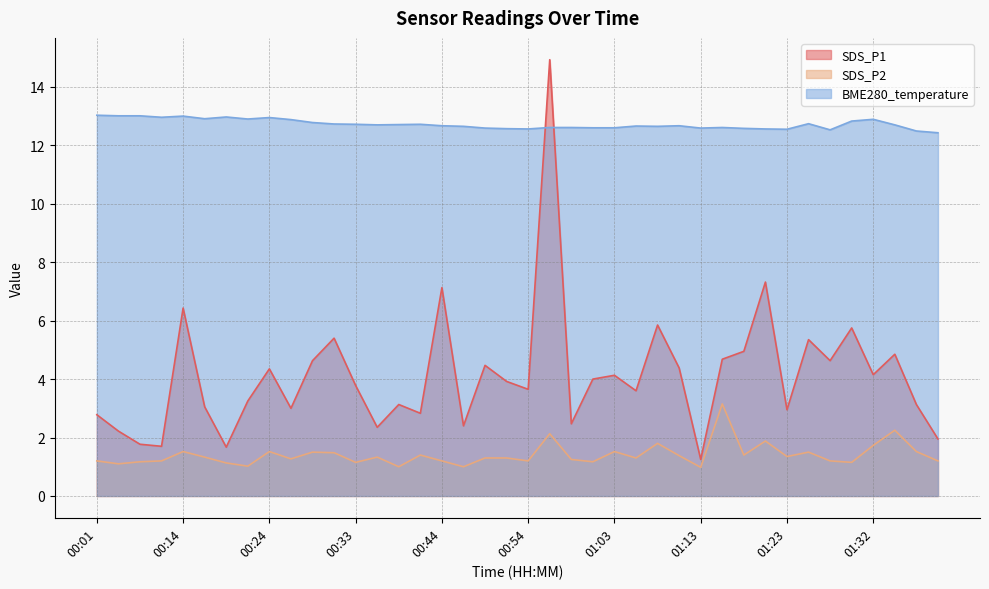

What is the sum of all SDS_P2 values?

56.2